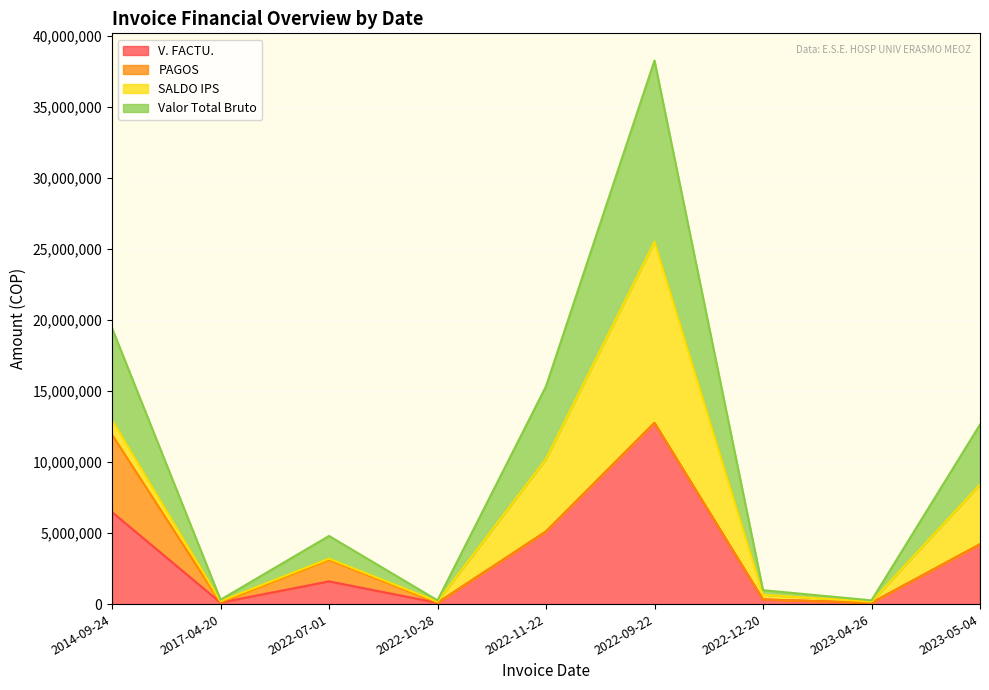

True or false: Valor Total Bruto has a value of 2571939 at 2022-07-01.

False